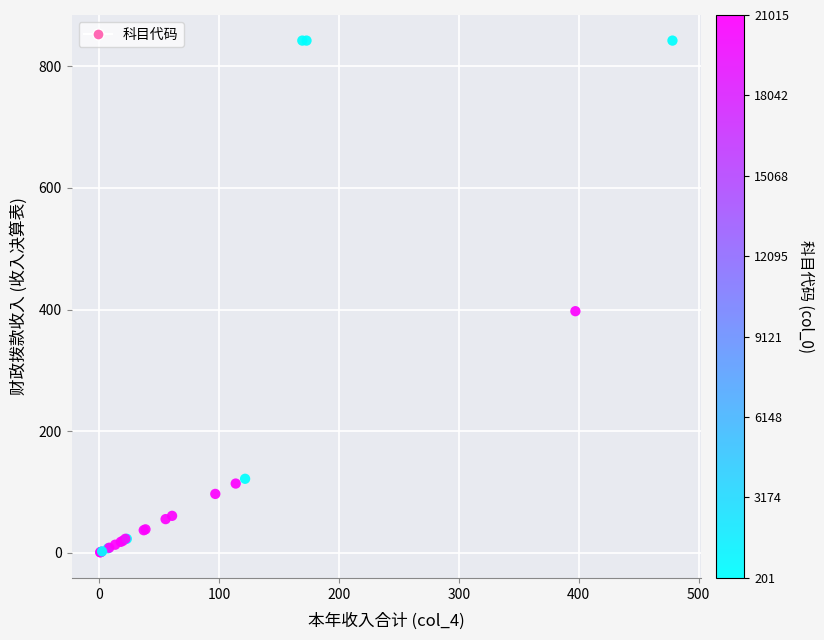

What Y value in the scatter plot is closest to 421?

397.3